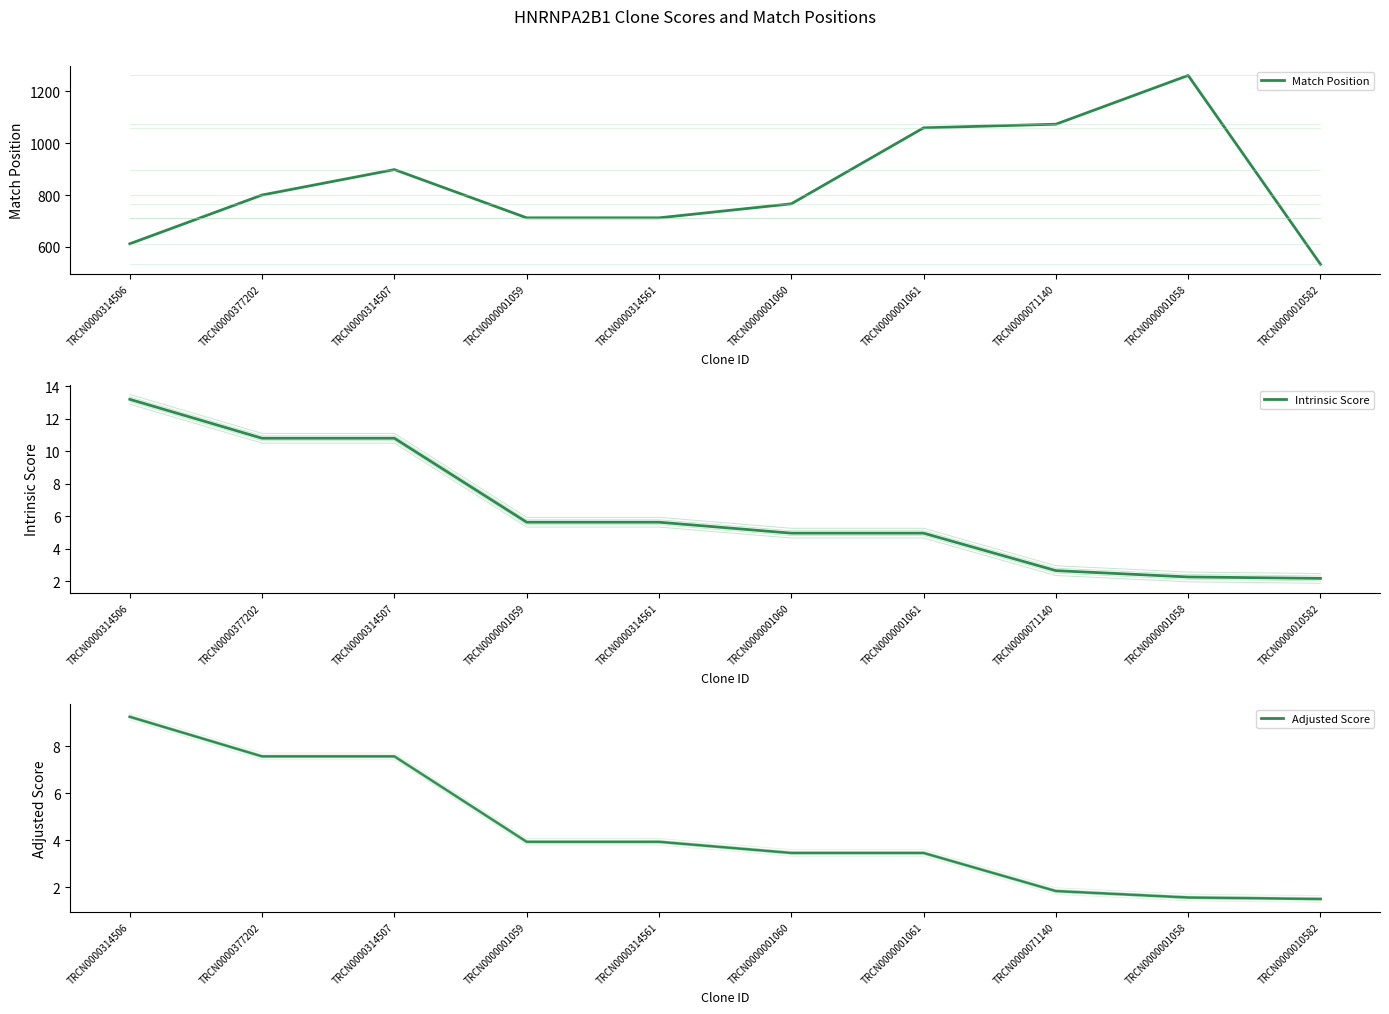

True or false: Match Position has a value of 1059.0 at TRCN0000001061.

True